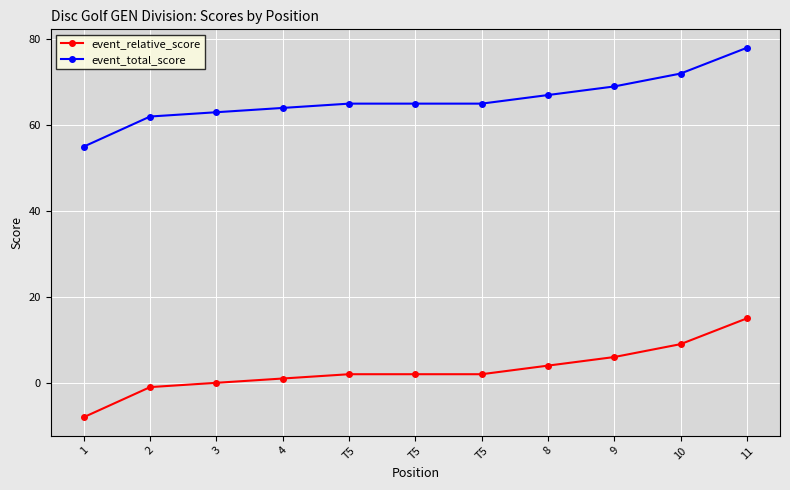

Rank the categories by event_total_score value from lowest to highest.

1, 2, 3, 4, T5, T5, T5, 8, 9, 10, 11